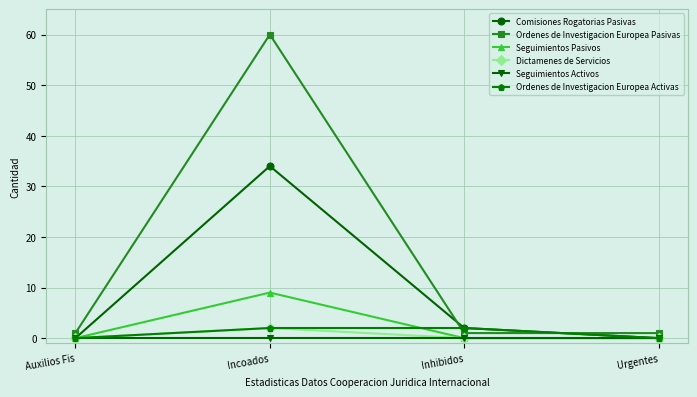

Reading right to left, what are all the values shown in this chart?

Comisiones Rogatorias Pasivas: Urgentes=0	Inhibidos=2	Incoados=34	Auxilios Fis=0
Ordenes de Investigacion Europea Pasivas: Urgentes=1	Inhibidos=1	Incoados=60	Auxilios Fis=1
Seguimientos Pasivos: Urgentes=0	Inhibidos=0	Incoados=9	Auxilios Fis=0
Dictamenes de Servicios: Urgentes=0	Inhibidos=0	Incoados=2	Auxilios Fis=0
Seguimientos Activos: Urgentes=0	Inhibidos=0	Incoados=0	Auxilios Fis=0
Ordenes de Investigacion Europea Activas: Urgentes=0	Inhibidos=2	Incoados=2	Auxilios Fis=0